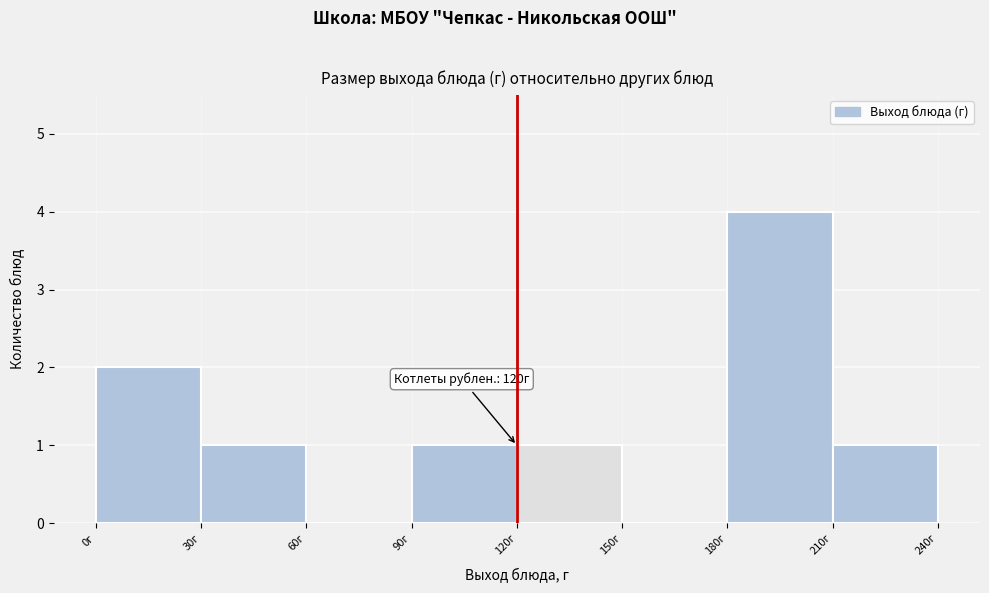

Over which range of the x-axis is the bar tallest?

180 to 210